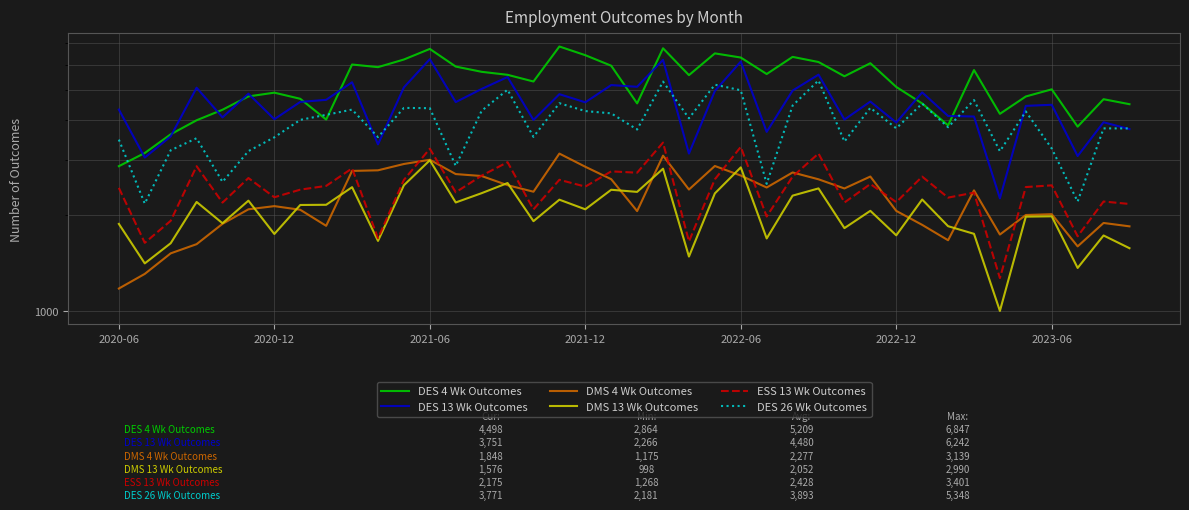

The DMS 13 Wk Outcomes series shows 2311 at 26. True or false?

True